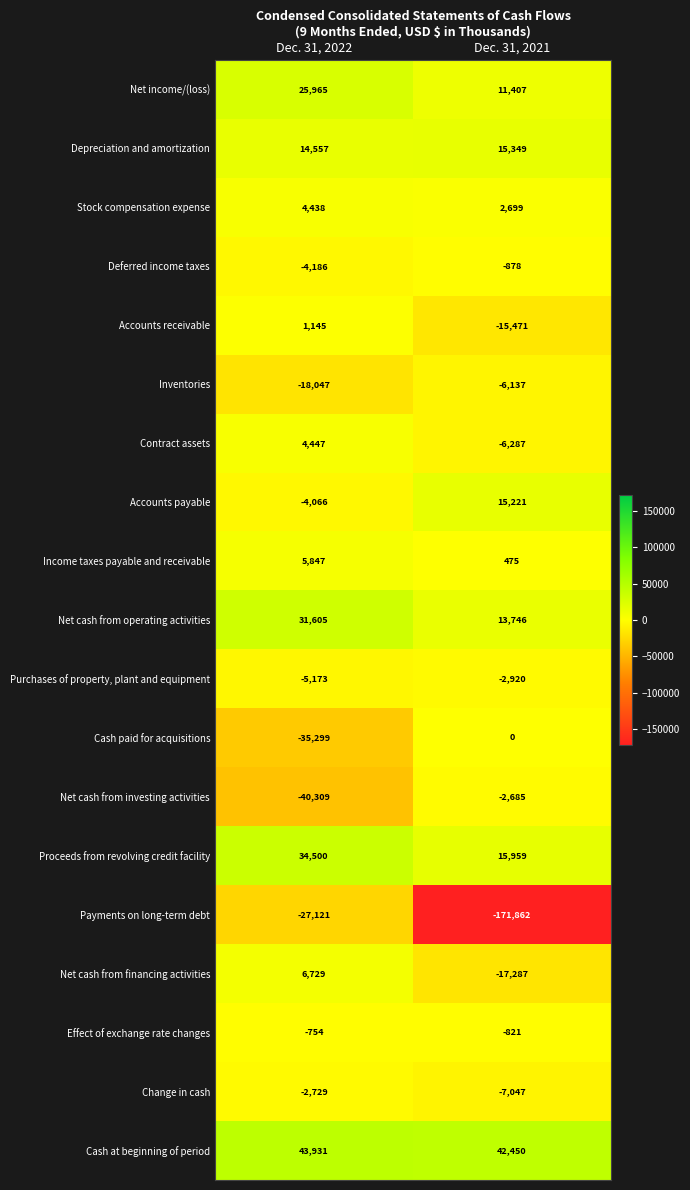

Which category has the highest value in the Deferred income taxes series?

Dec. 31, 2021